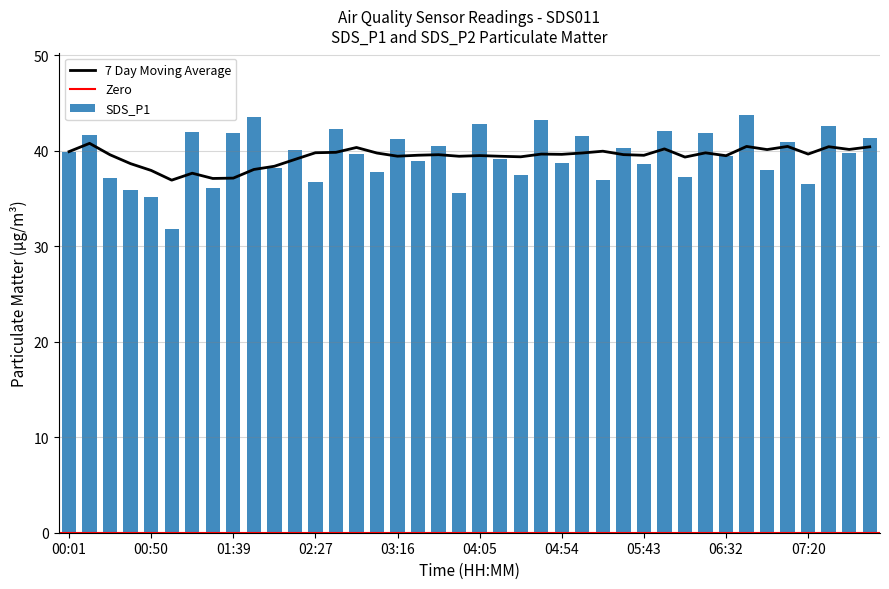

Are the bars horizontal?

No